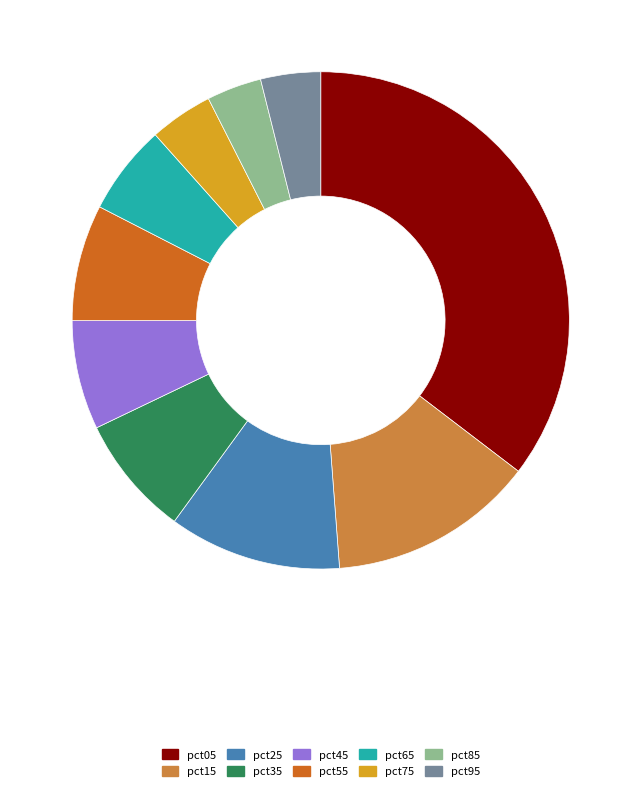

Is the sum of pct15 and pct85 greater than half?

No